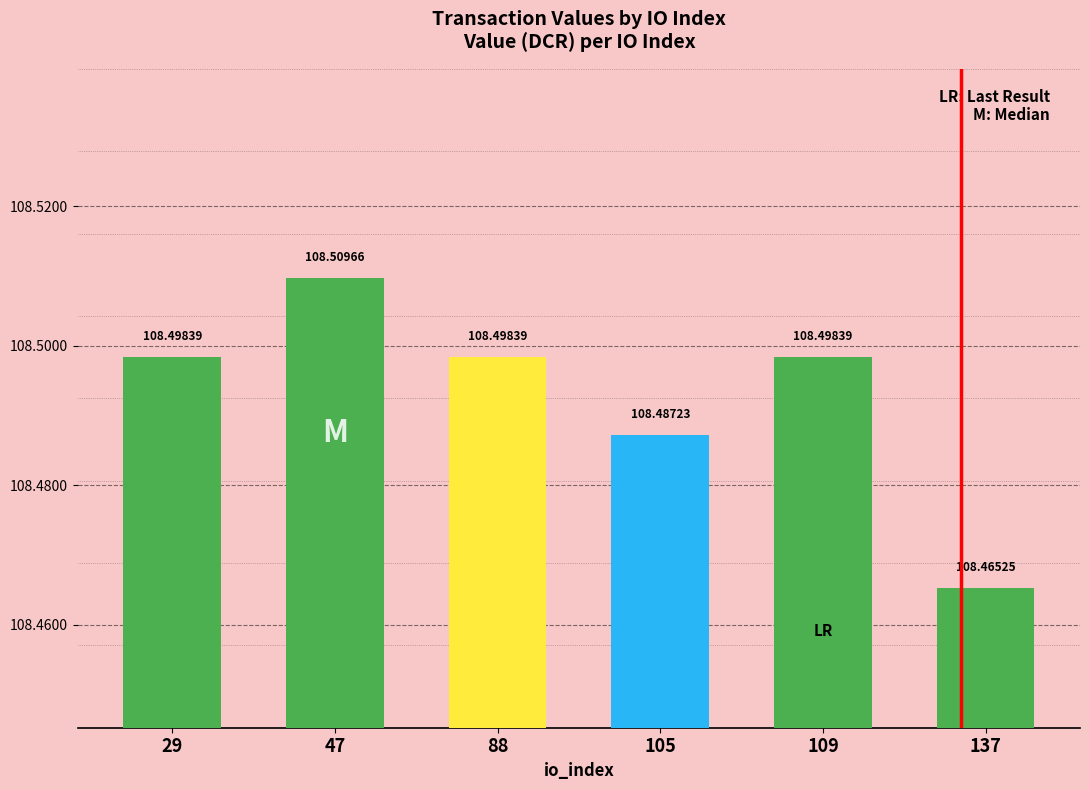

How many bars are there in total?

6